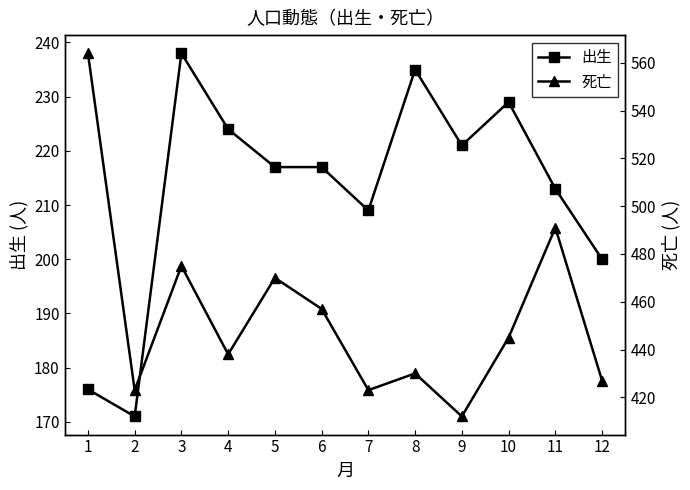

True or false: 死亡 and 出生 cross at least once.

False